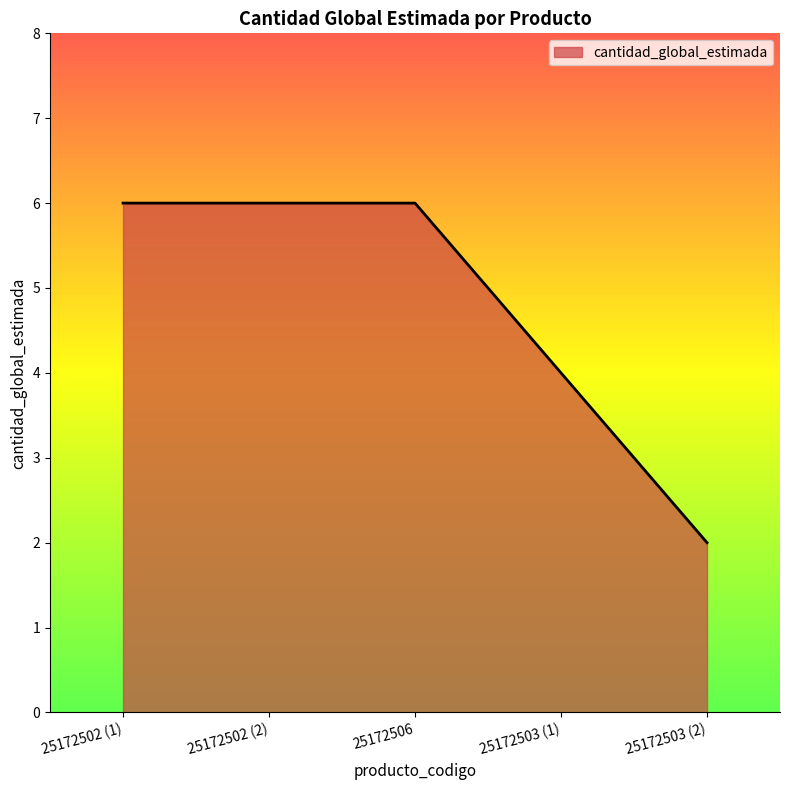

What is the sum of the values at 25172506 and 25172503 (1)?

10